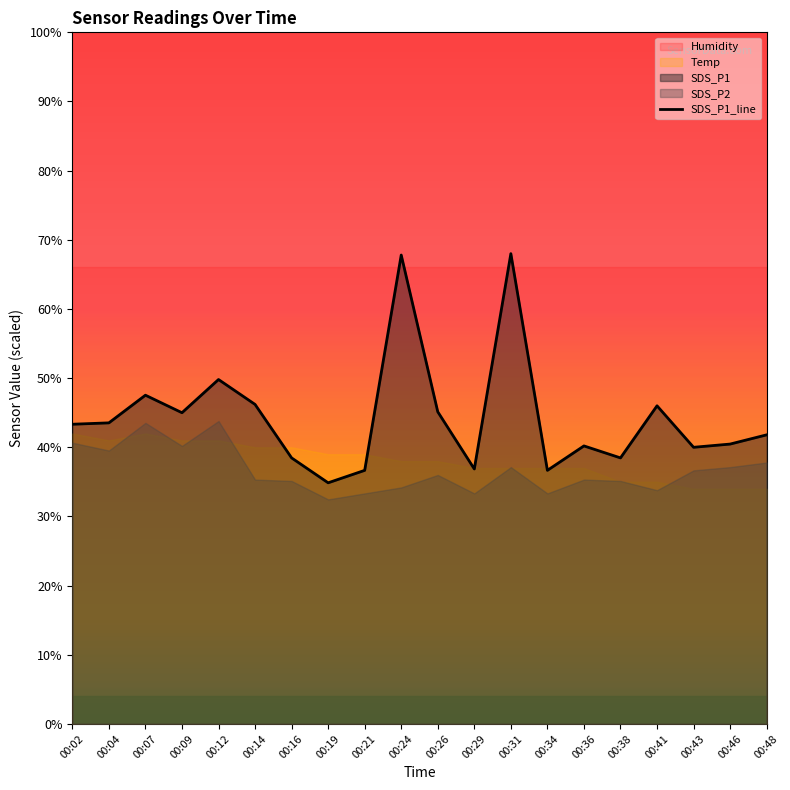

Reading left to right, extract all data points from this chart.

00:02=43.3	00:04=43.5	00:07=47.5	00:09=45.0	00:12=49.8	00:14=46.2	00:16=38.5	00:19=34.9	00:21=36.7	00:24=67.8	00:26=45.1	00:29=36.9	00:31=68.0	00:34=36.7	00:36=40.2	00:38=38.5	00:41=46.0	00:43=40.0	00:46=40.5	00:48=41.8